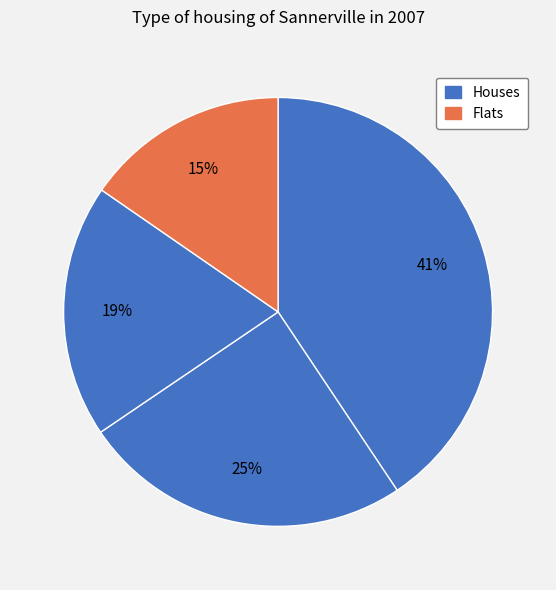

Count the number of slices in the pie.

4